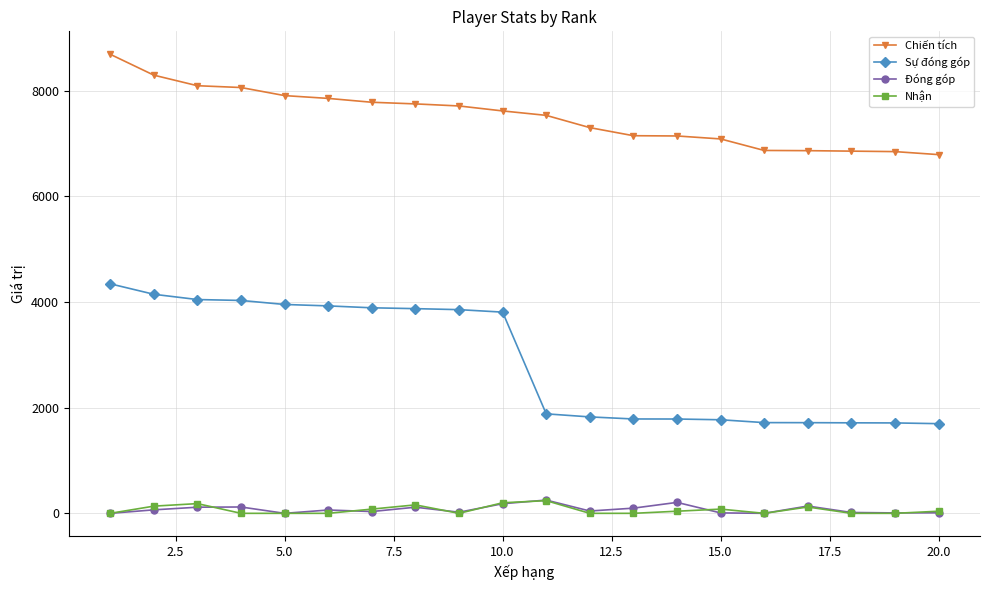

Which series has the largest total across all categories?

Chiến tích